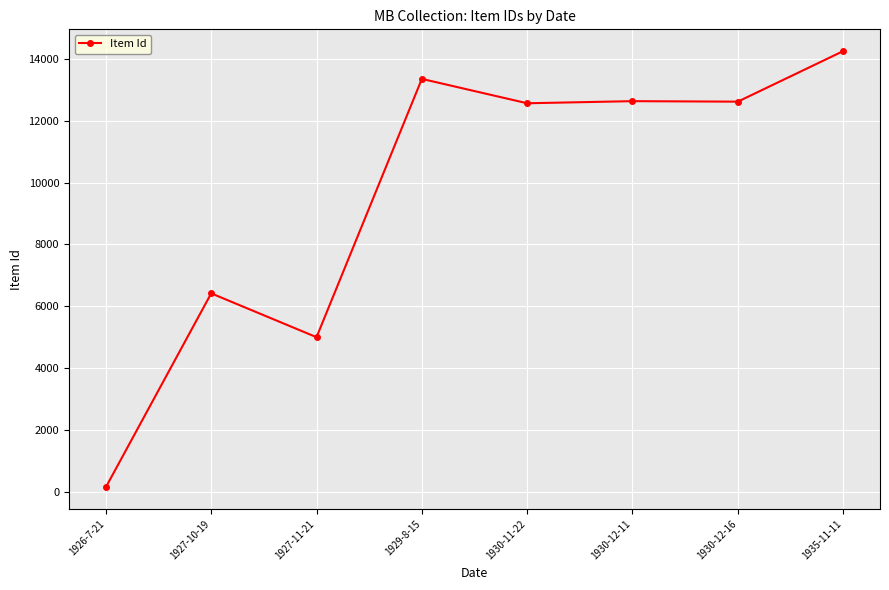

Approximately how many times larger is the value at 1930-12-11 compared to 1935-11-11?

0.9